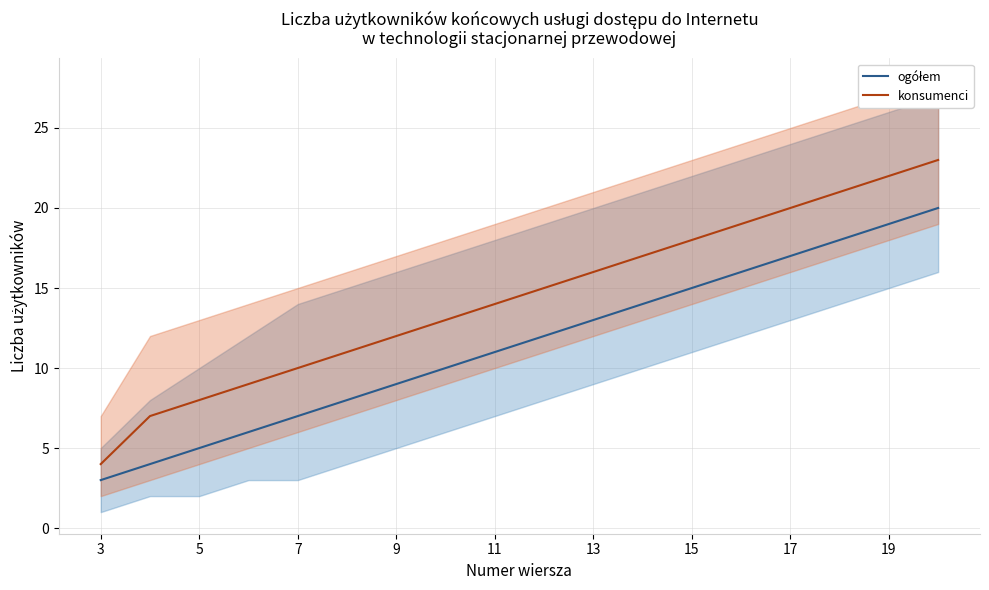

Does the chart display data point markers on the line(s)?

No